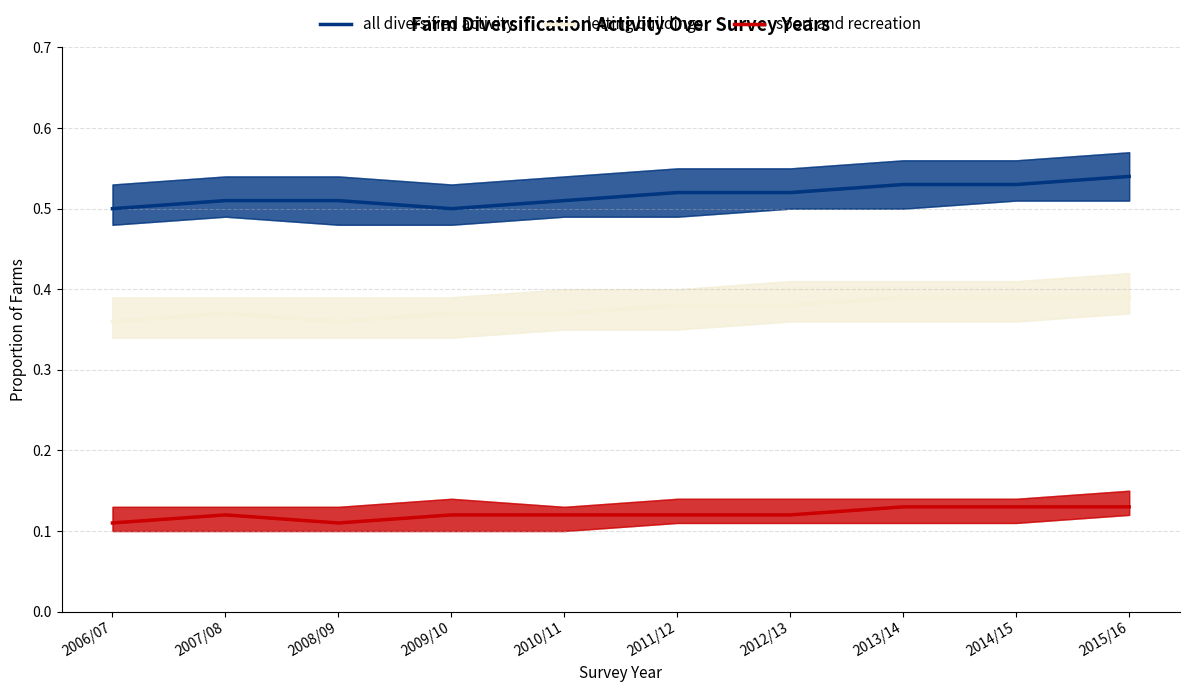

Which category has the highest value across all series?

2015/16